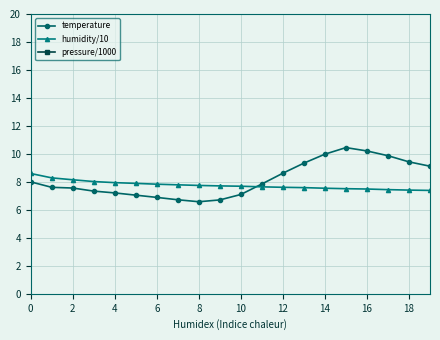

What is the approximate value of temperature at 4?

7.2